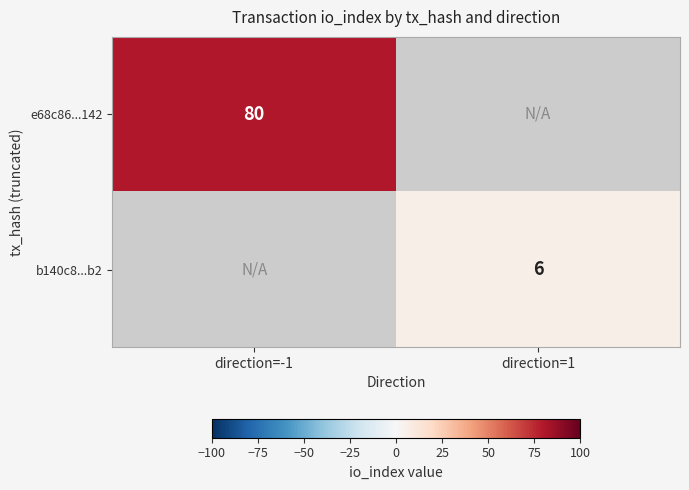

What is the minimum value shown in the chart?

6.0